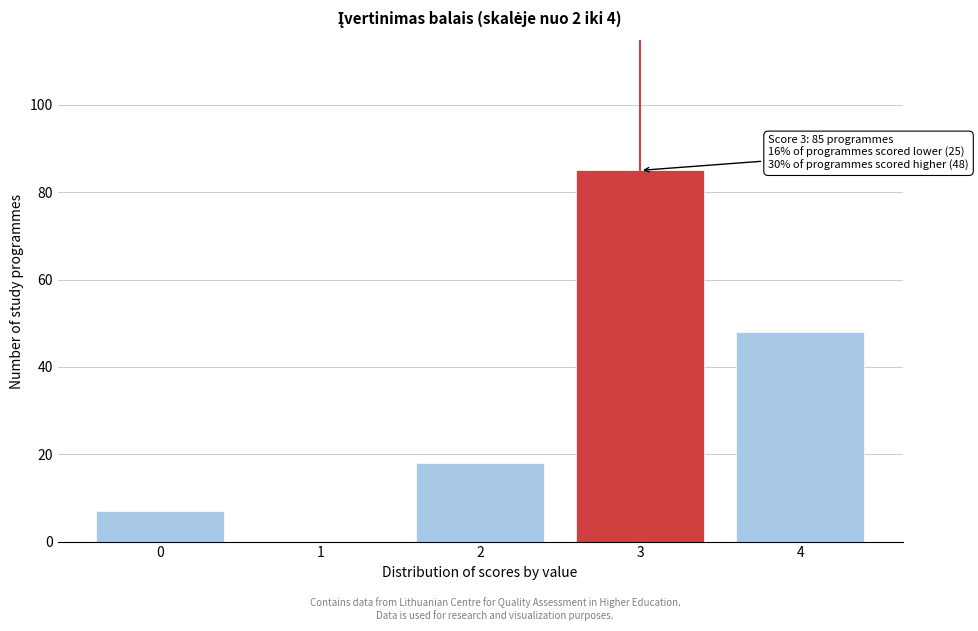

Reading left to right, transcribe all the data shown in this chart.

0=7	1=0	2=18	3=85	4=48